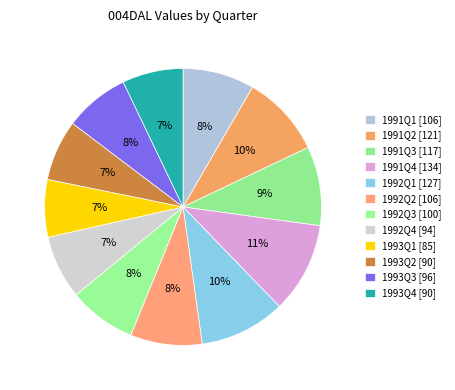

Do 1992Q2 and 1992Q4 together represent more than half of the pie?

No